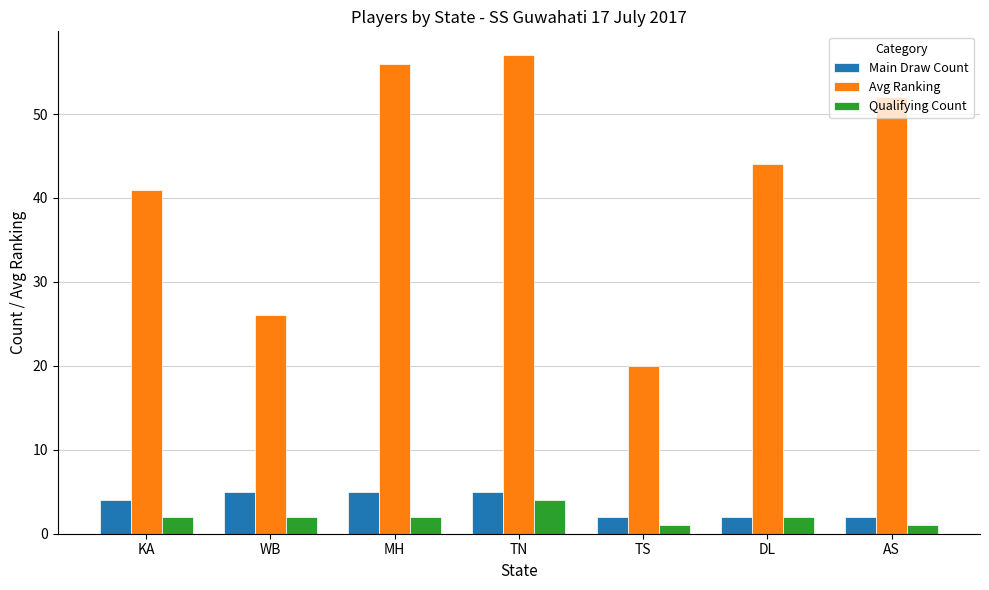

What position from the right is MH?

5